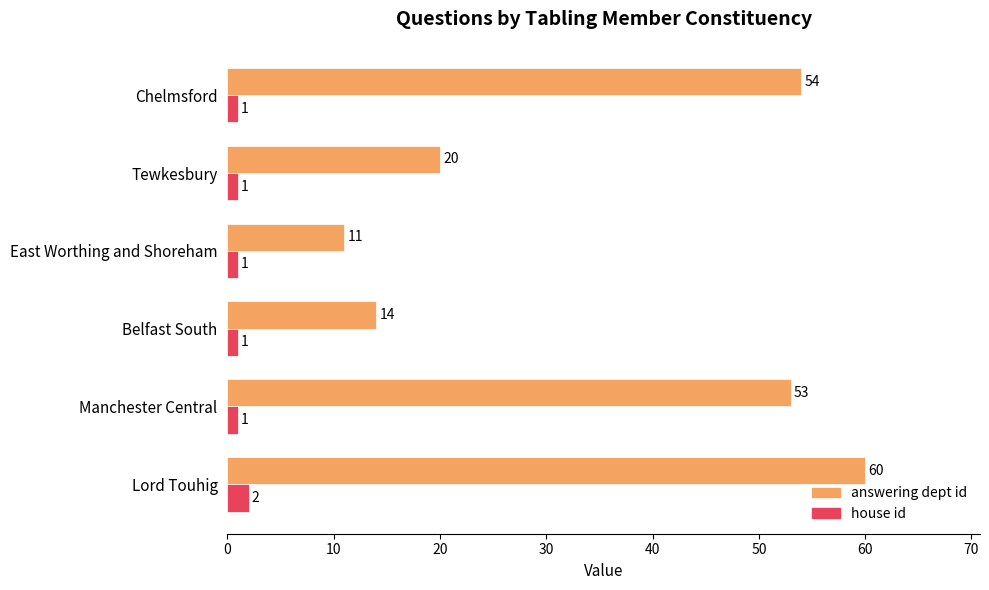

What is the sum of all house id values?

7